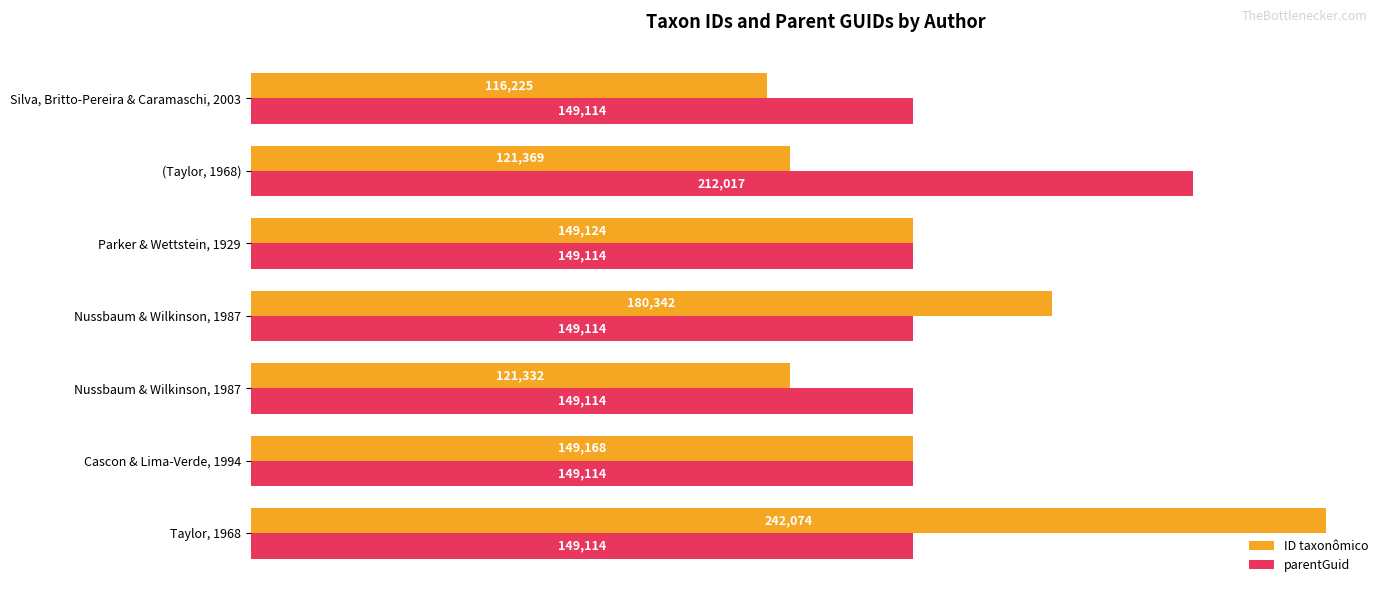

Which series has the largest total across all categories?

parentGuid